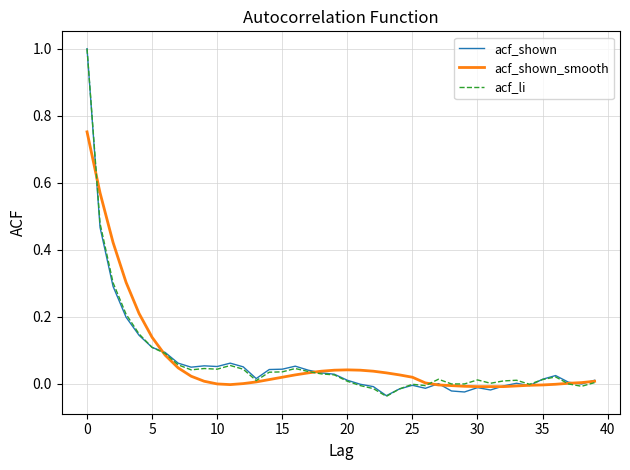

What is the maximum value for acf_shown?

1.0